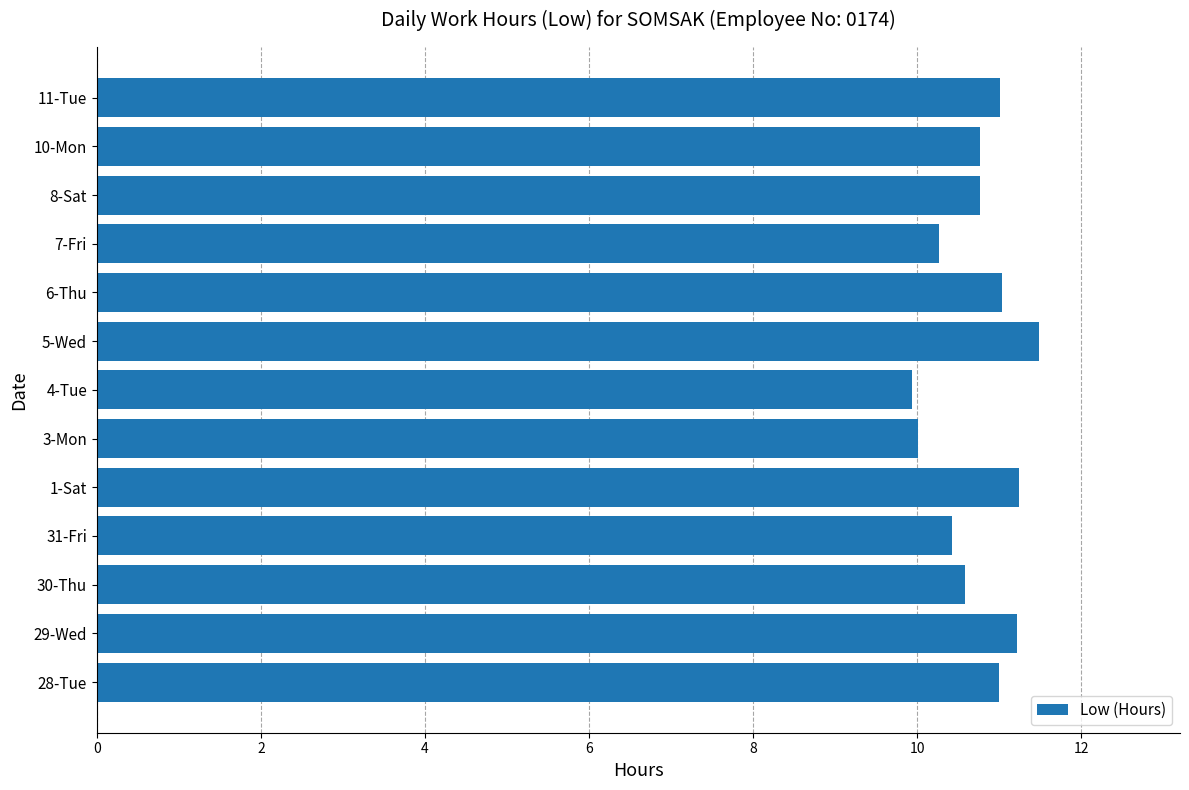

What is the maximum value shown in the chart?

11.5